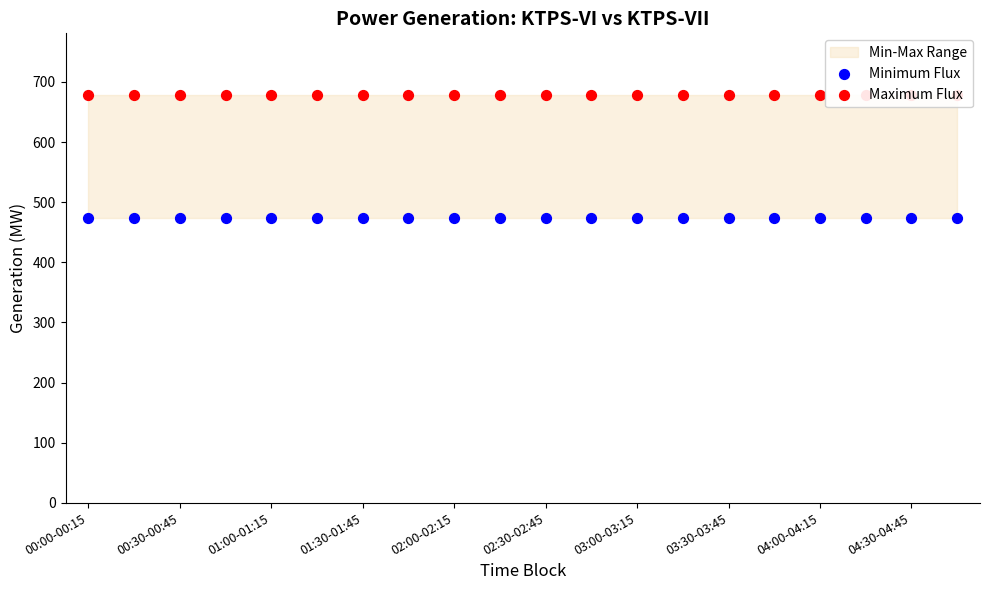

Which series has the largest total across all categories?

Maximum Flux